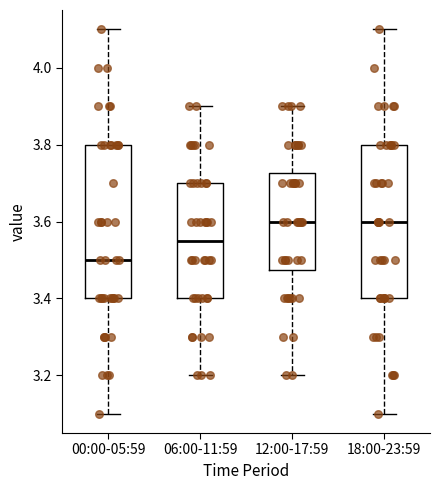

Reading left to right, read every box against the y-axis: the position of its median line, the range the box covers, and the ends of its whiskers. The values are not printed on the chart, so give them approximately, as read against the axis.

00:00-05:59: median 3.50, box 3.40 to 3.80, whiskers 3.10 to 4.10
06:00-11:59: median 3.56, box 3.40 to 3.70, whiskers 3.20 to 3.90
12:00-17:59: median 3.60, box 3.48 to 3.72, whiskers 3.20 to 3.90
18:00-23:59: median 3.60, box 3.40 to 3.80, whiskers 3.10 to 4.10